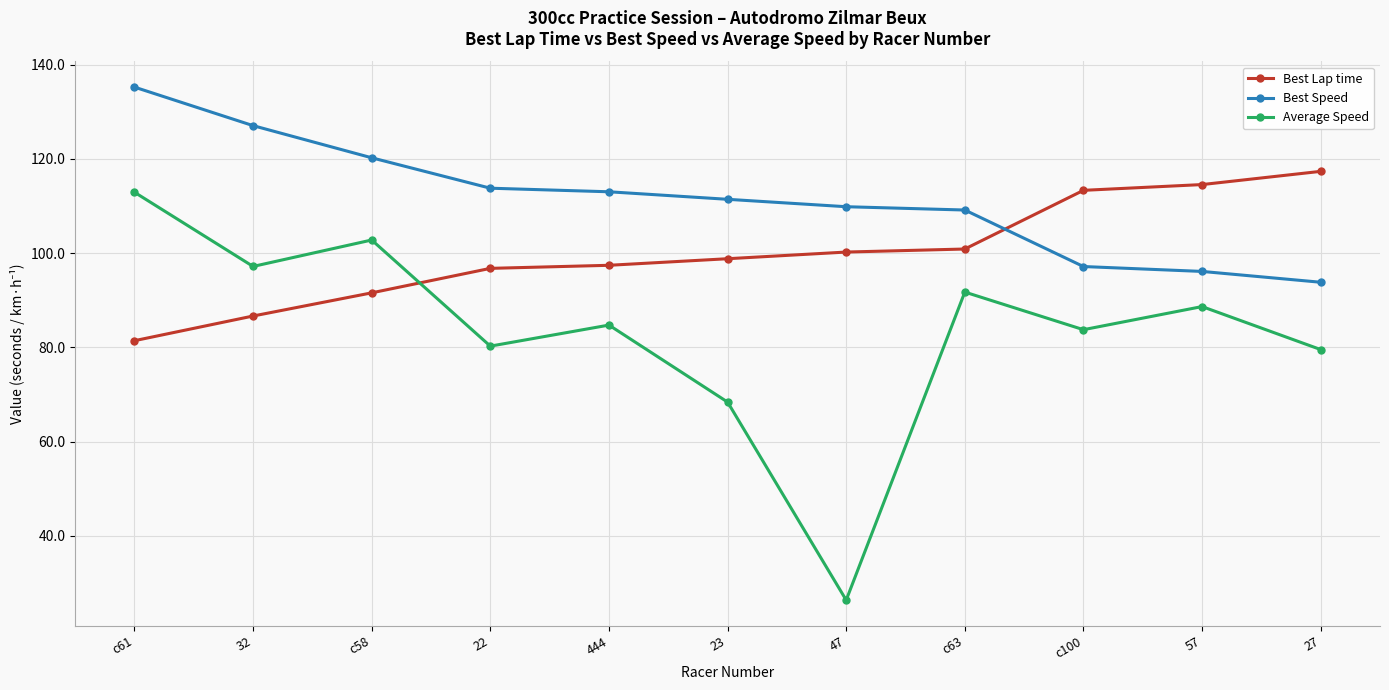

How many interior local valleys does the Average Speed series have?

4